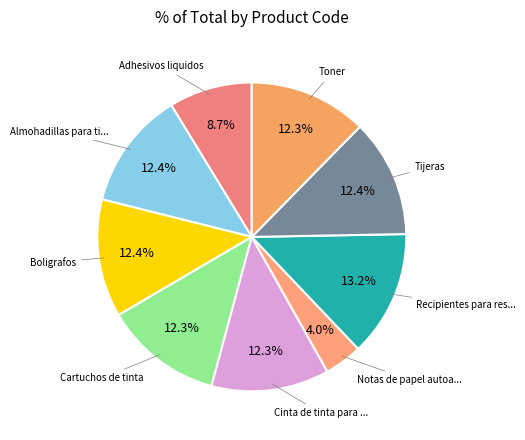

How many slices are in this pie chart?

9